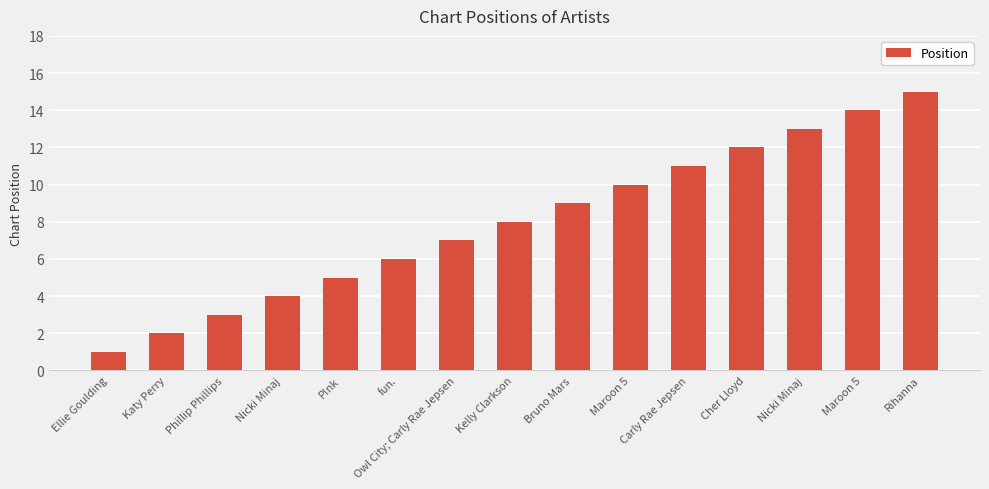

What is the change in value from Katy Perry to Cher Lloyd?

+10